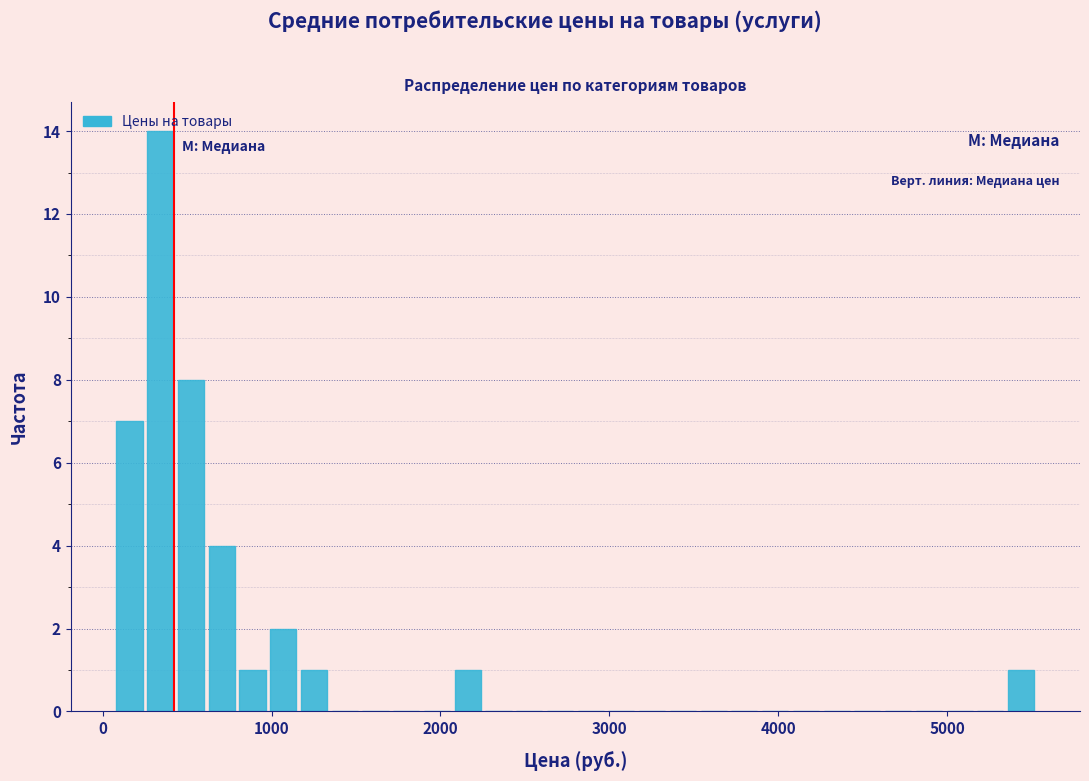

Around what value on the x-axis is the tallest bar? Give the approximate position of its centre, as read against the axis.

300